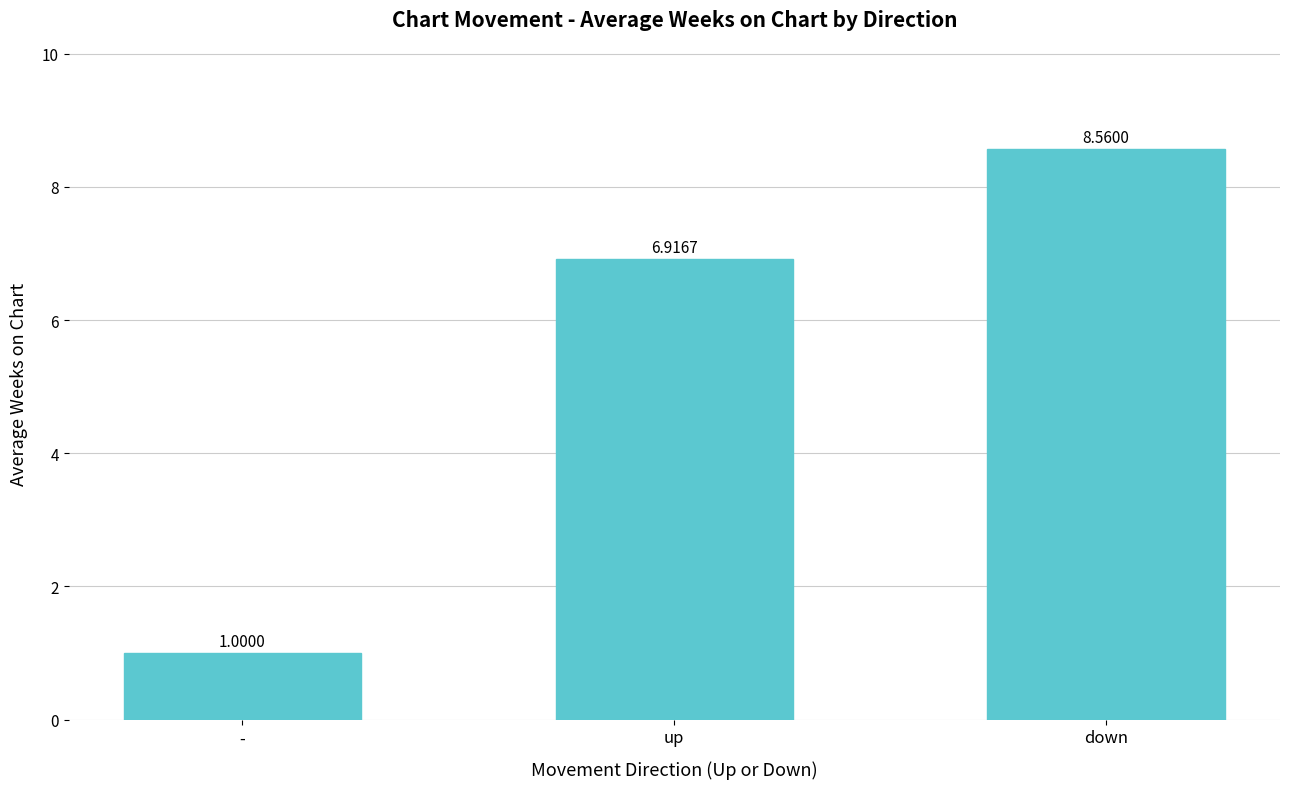

Rank the categories by value from highest to lowest.

down, up, -